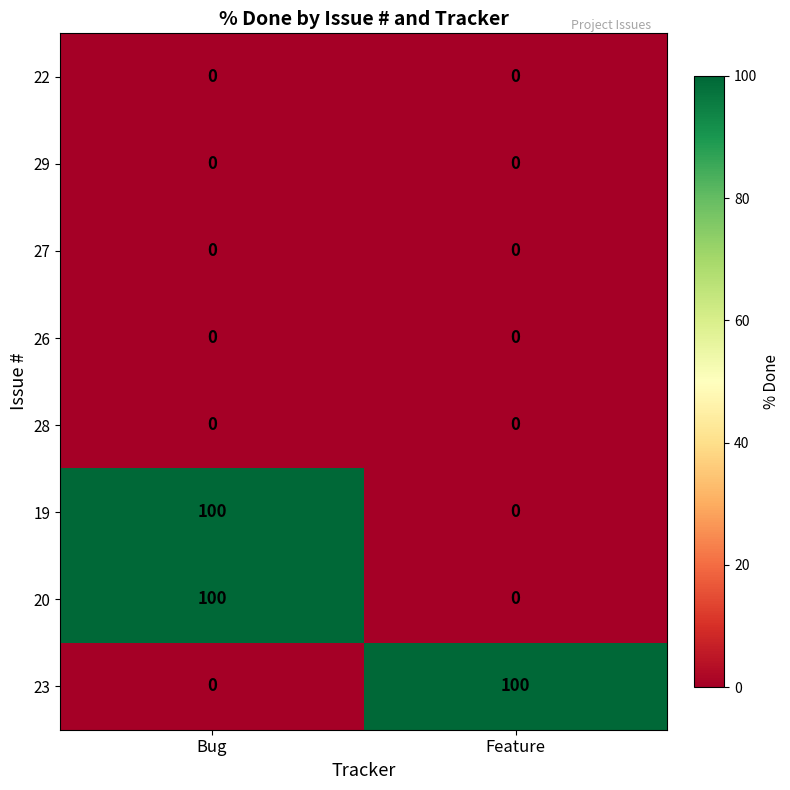

How many positive values does the 19 series have?

1